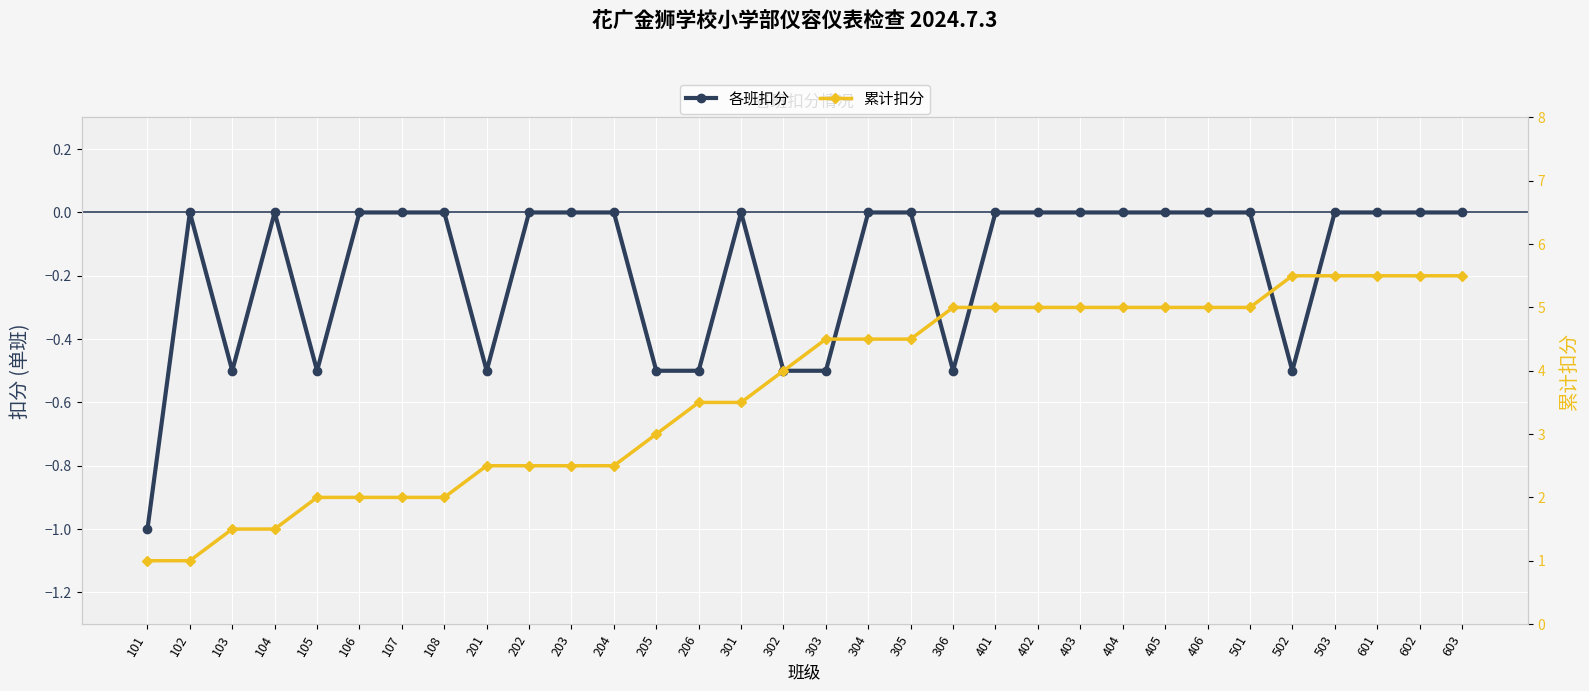

What are all the series names shown in the legend?

各班扣分, 累计扣分